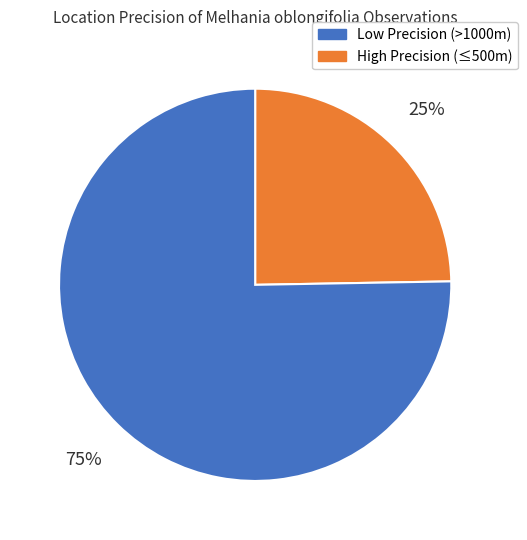

Is there any slice that represents more than half of the pie?

Yes